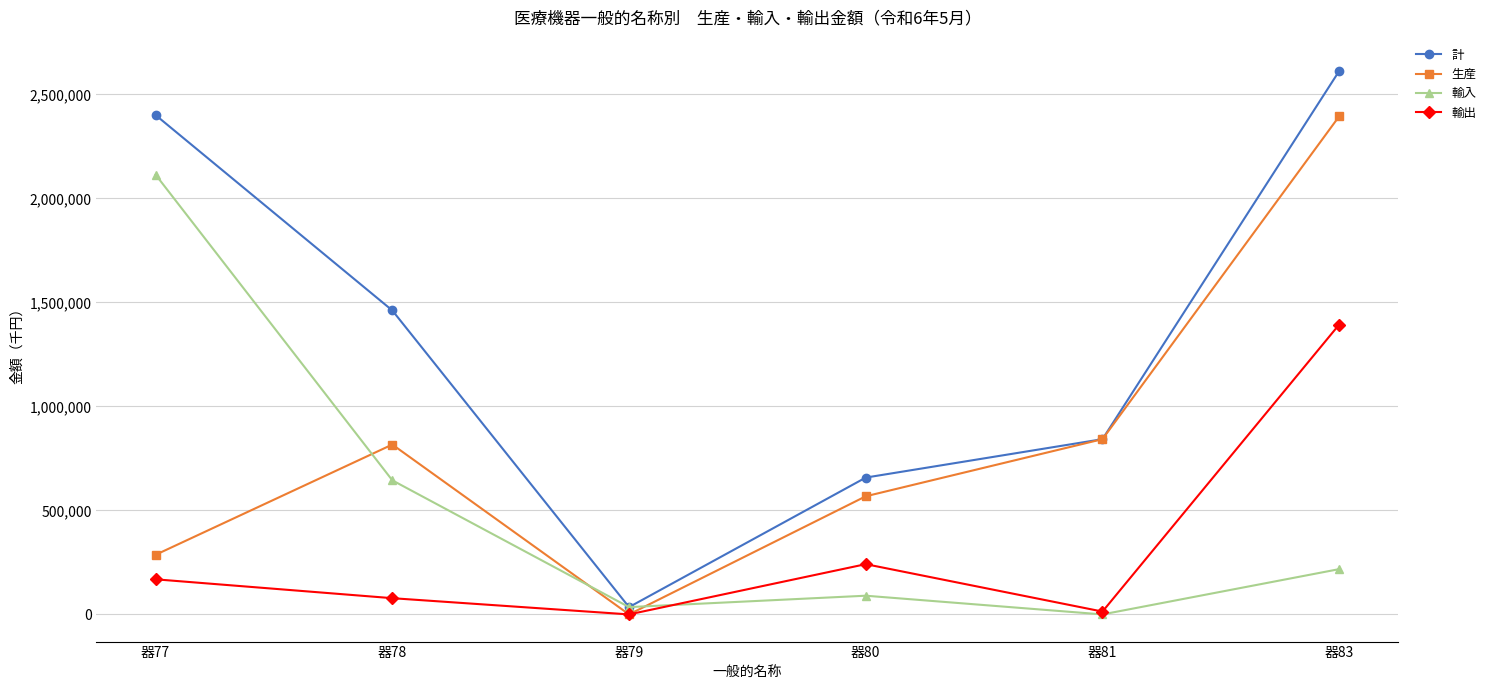

The value of 生産 at 器77 is 286620. True or false?

True